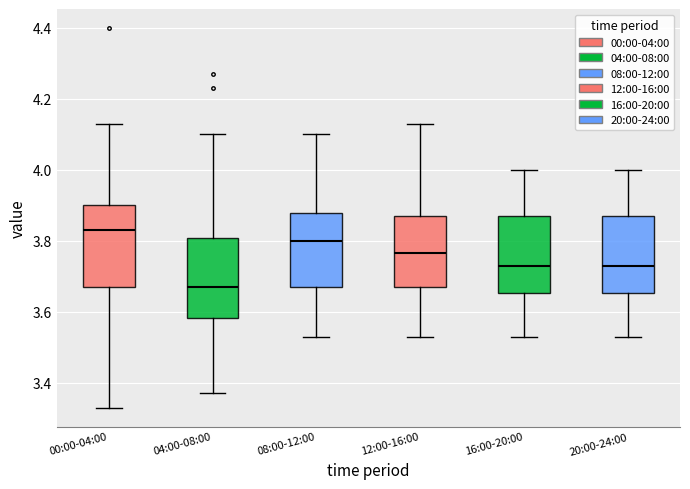

Reading left to right, transcribe this box plot: for each box, give where its median line is, the range the box spans, and where its two whiskers end, as read against the y-axis. The values are not printed on the chart, so give them approximately, as read against the axis.

00:00-04:00: median 3.84, box 3.68 to 3.90, whiskers 3.34 to 4.14
04:00-08:00: median 3.68, box 3.58 to 3.80, whiskers 3.38 to 4.10
08:00-12:00: median 3.80, box 3.68 to 3.88, whiskers 3.54 to 4.10
12:00-16:00: median 3.76, box 3.68 to 3.88, whiskers 3.54 to 4.14
16:00-20:00: median 3.74, box 3.66 to 3.88, whiskers 3.54 to 4.00
20:00-24:00: median 3.74, box 3.66 to 3.88, whiskers 3.54 to 4.00